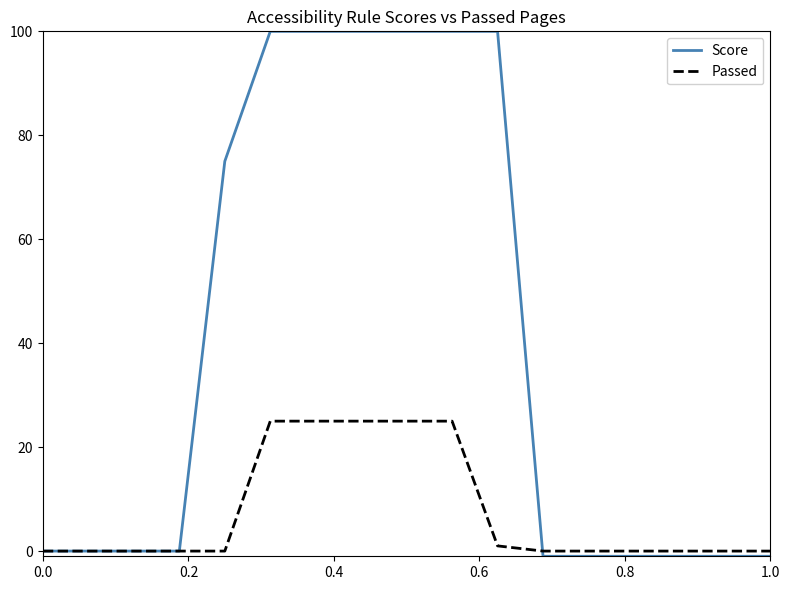

What are all the series names shown in the legend?

Score, Passed